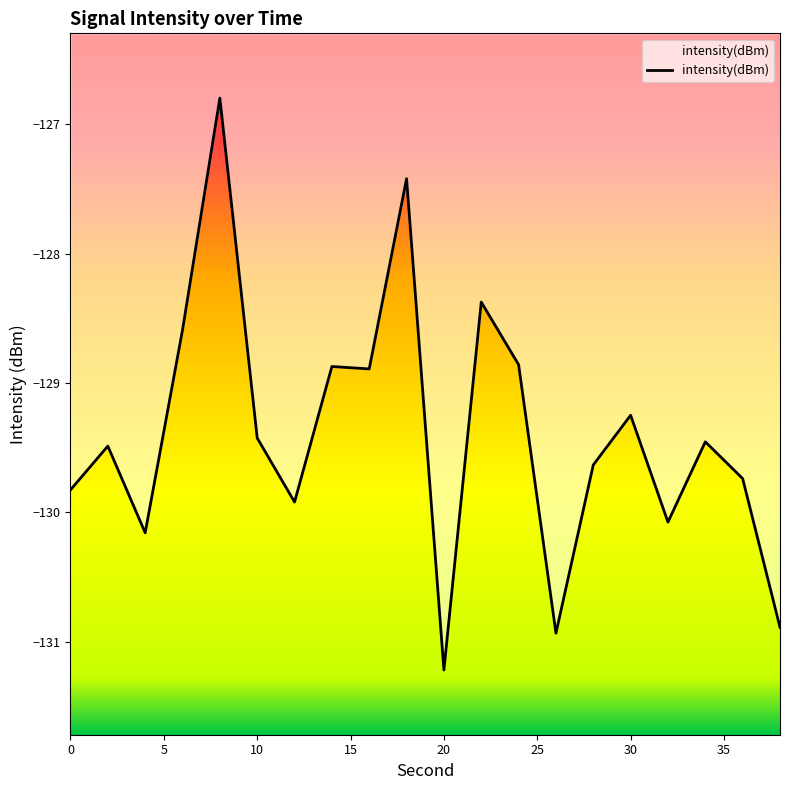

At which category does the data reach its first local peak?

2